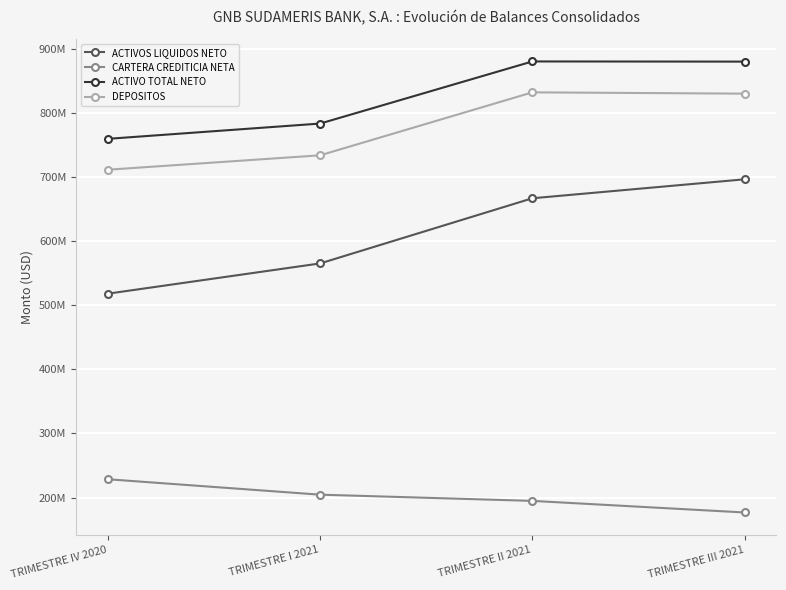

At how many categories does at least one series exceed 604812924?

4